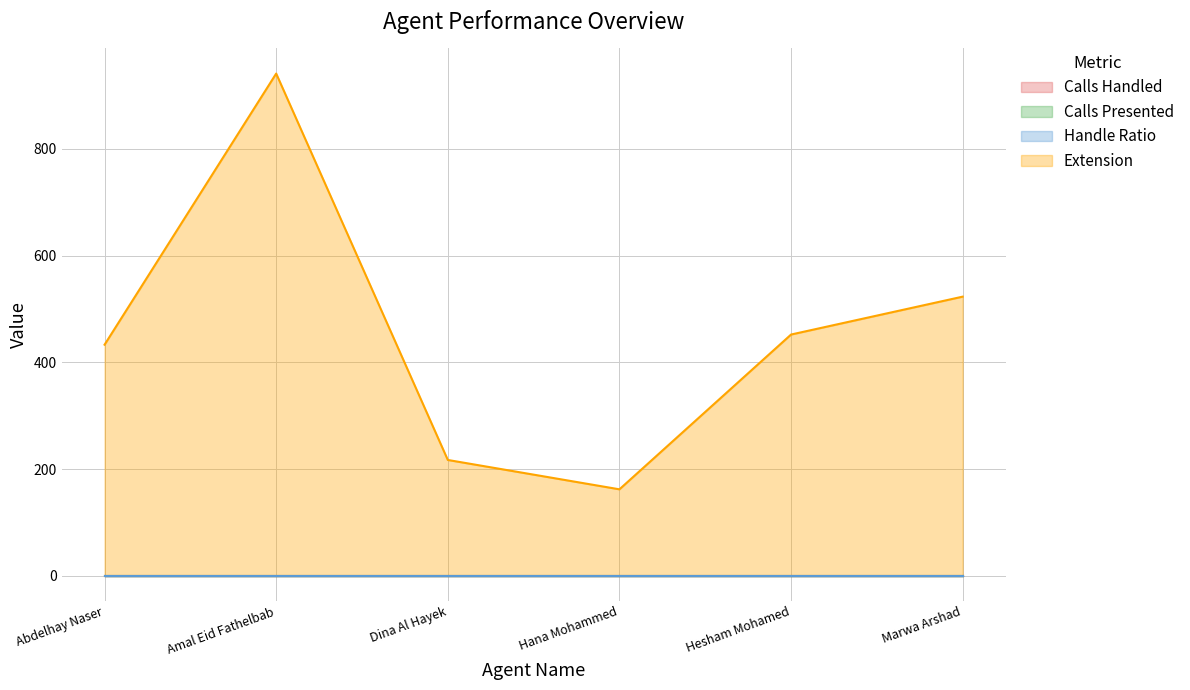

What are all the series names shown in the legend?

Calls Handled, Calls Presented, Handle Ratio, Extension